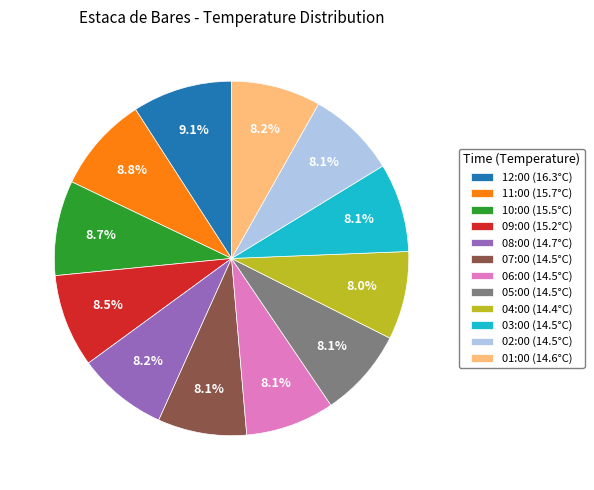

To the nearest percent, what is the difference between the largest and smallest slice percentages?

1%